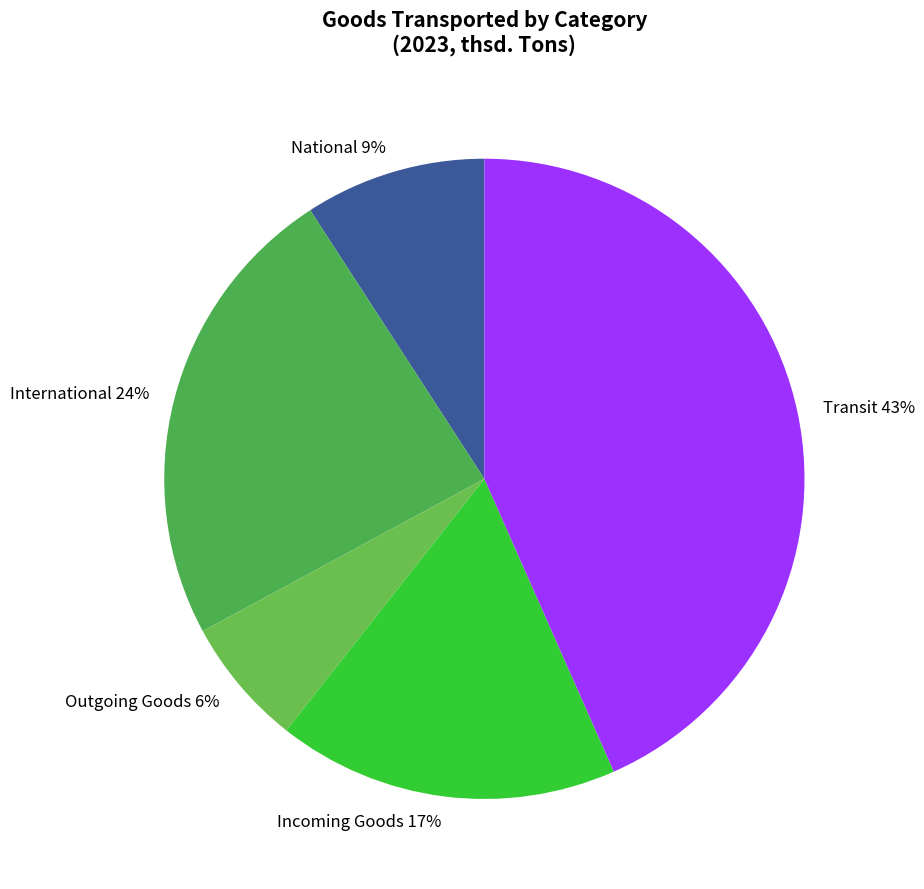

What is the ratio of the value at National to the value at International?

0.4